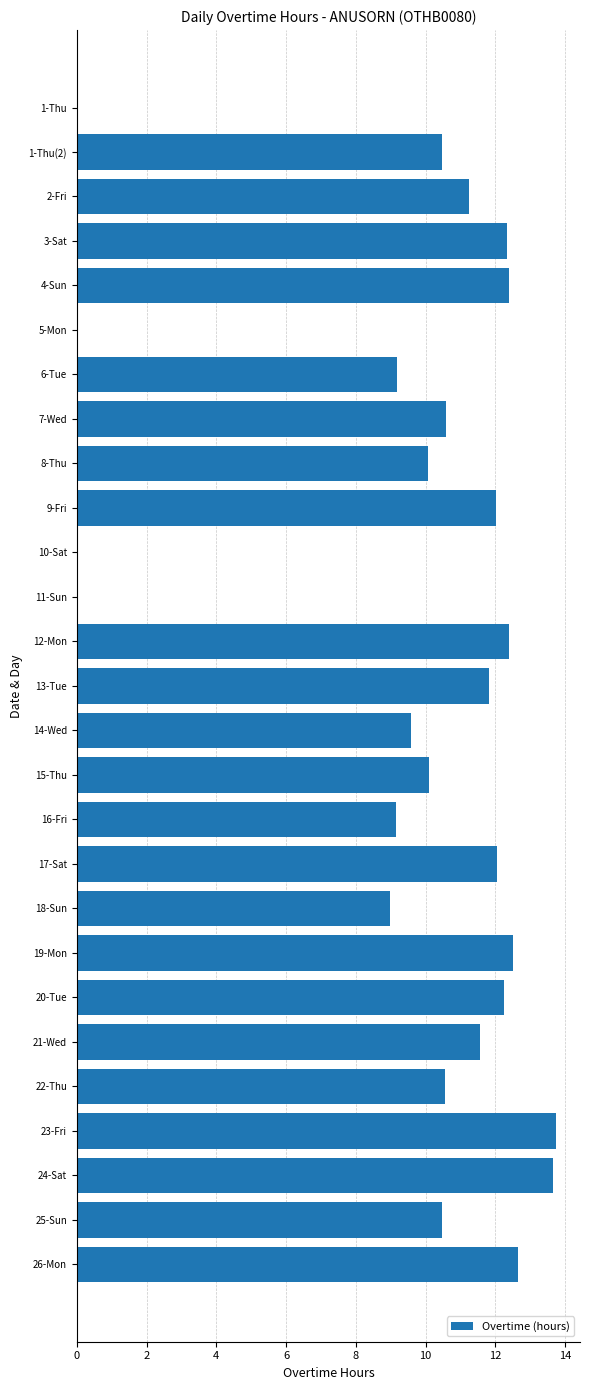

What is the ratio of the value at 15-Thu to the value at 21-Wed?

0.9